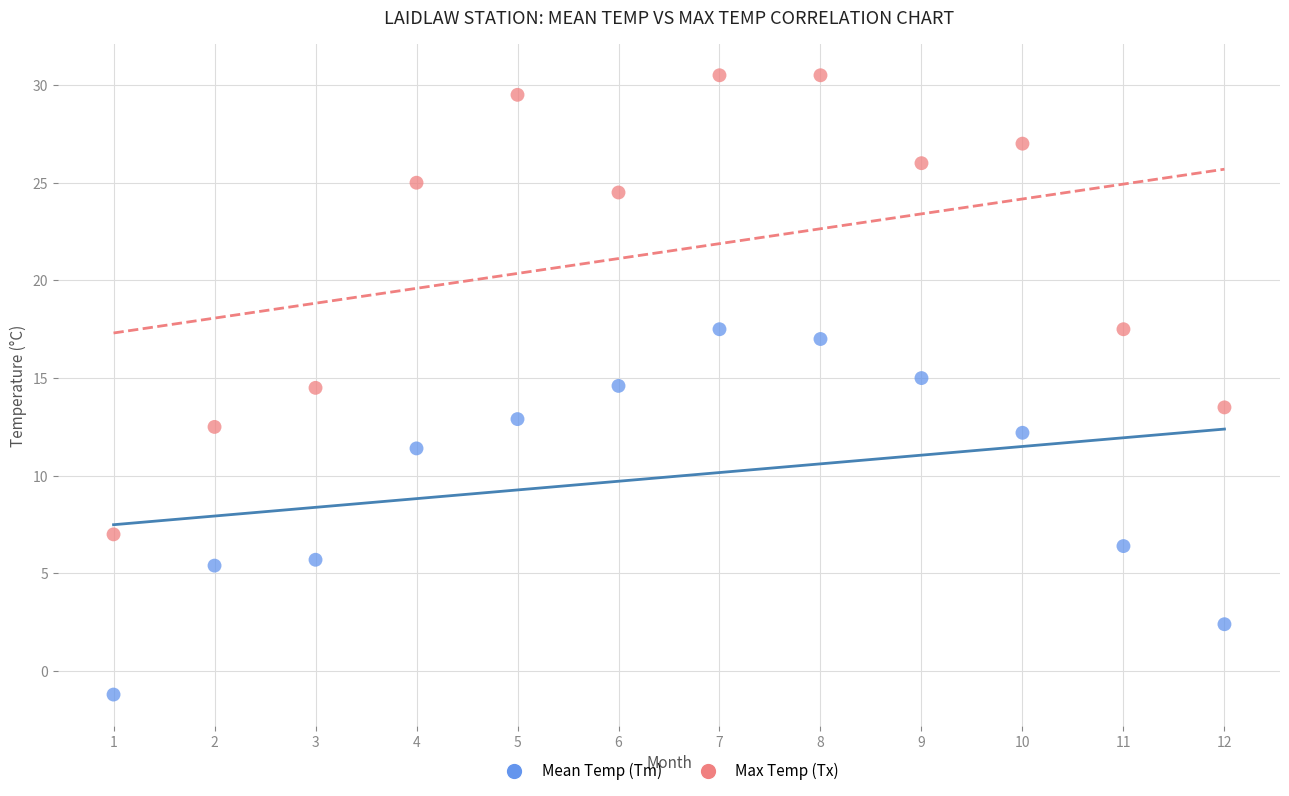

Which series contains the lowest Y value?

Mean Temp (Tm)